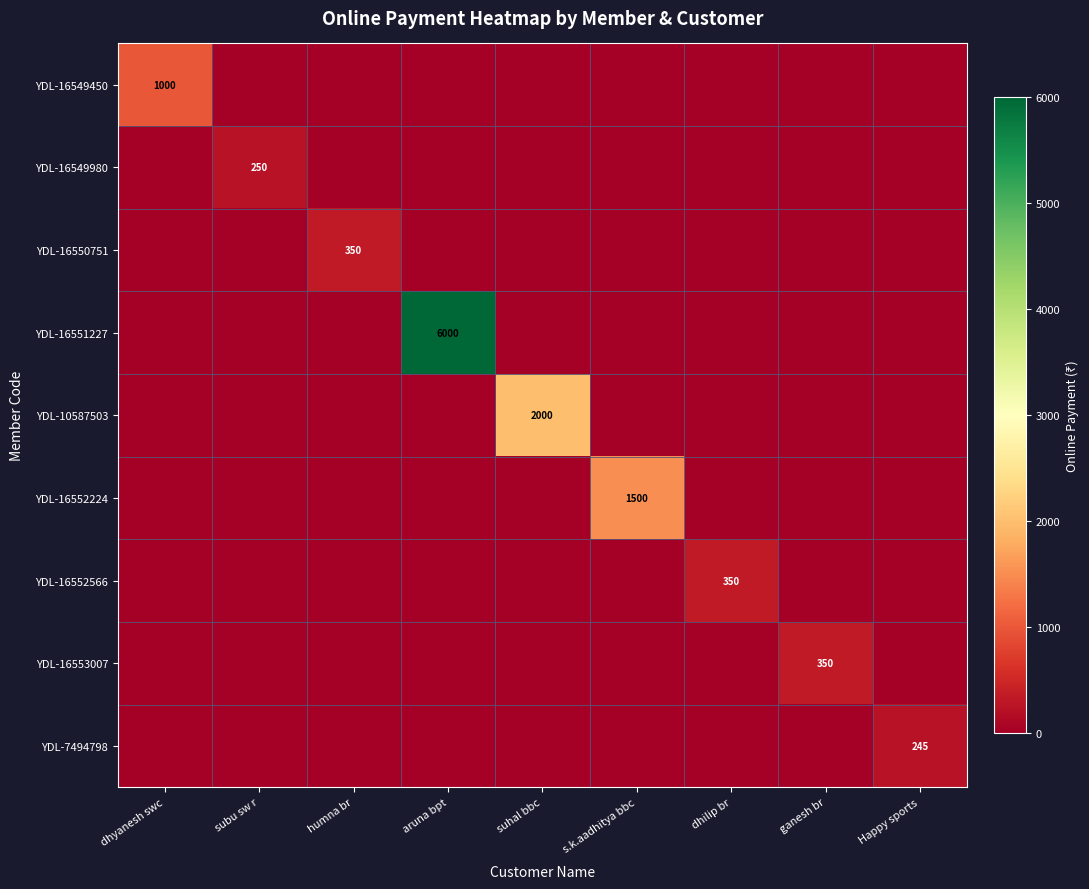

The YDL-16553007 series shows 350 at ganesh br. True or false?

True